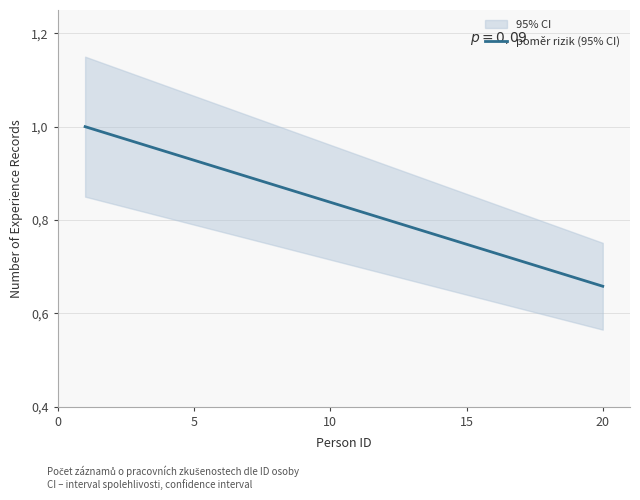

How many lines are shown in the chart?

1